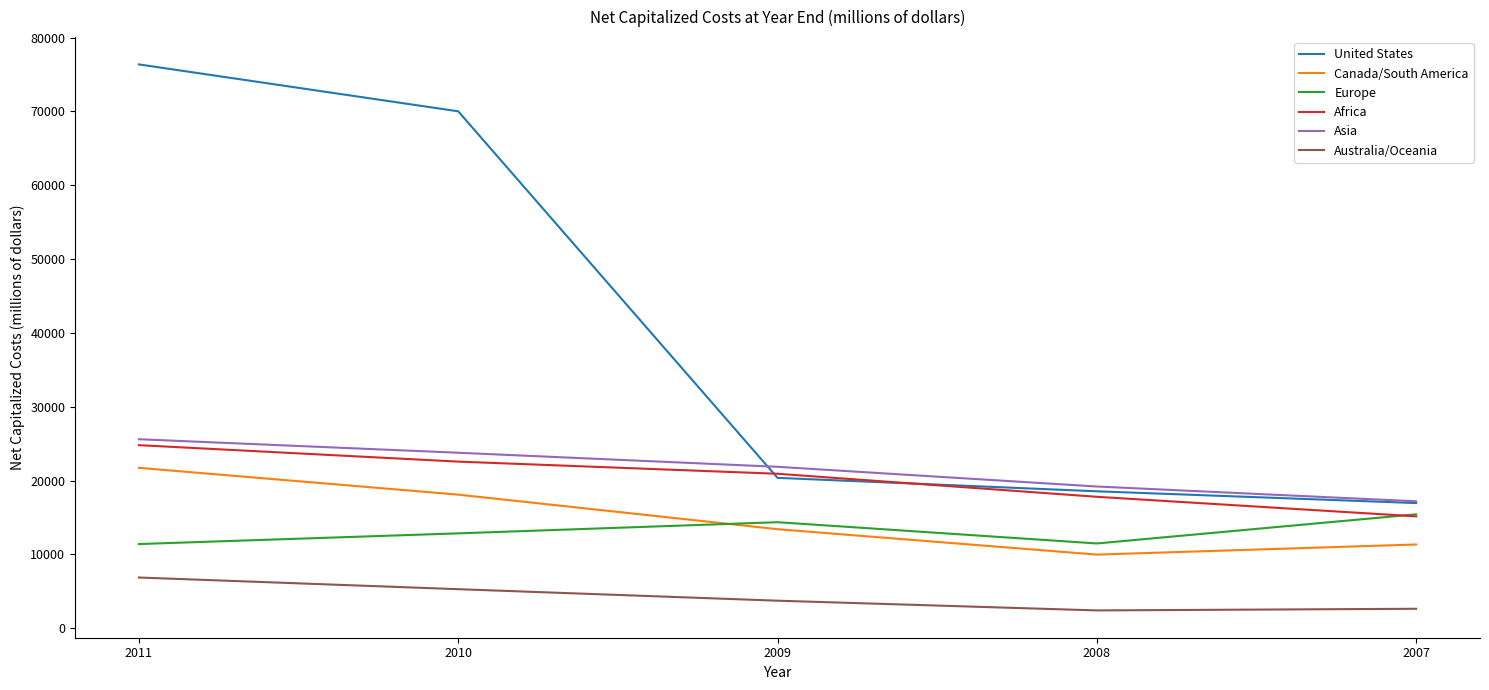

True or false: Australia/Oceania and Canada/South America cross at least once.

False